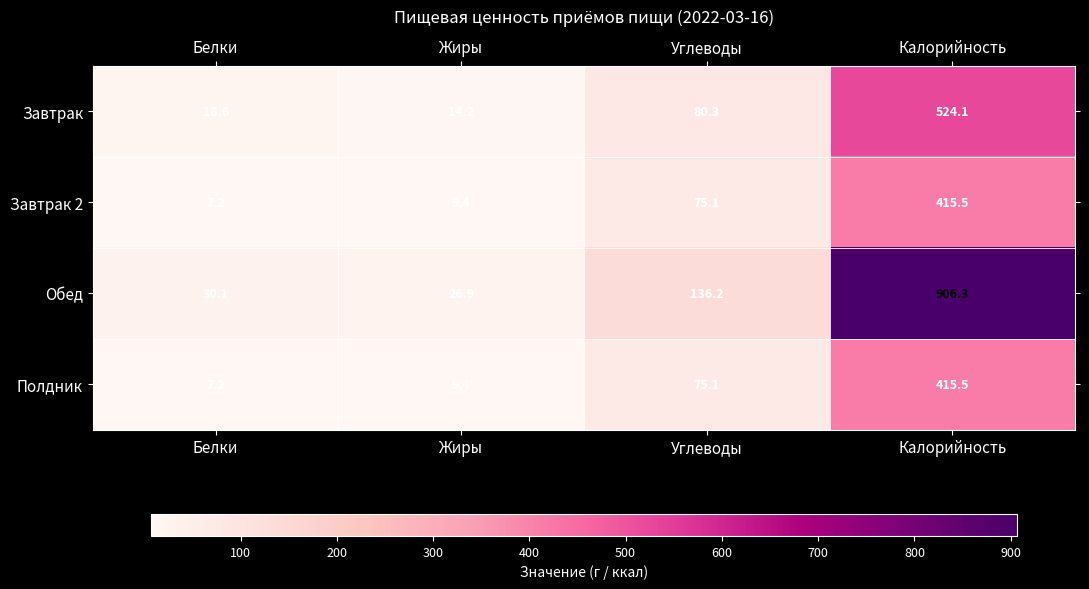

At how many categories does at least one series exceed 241?

1